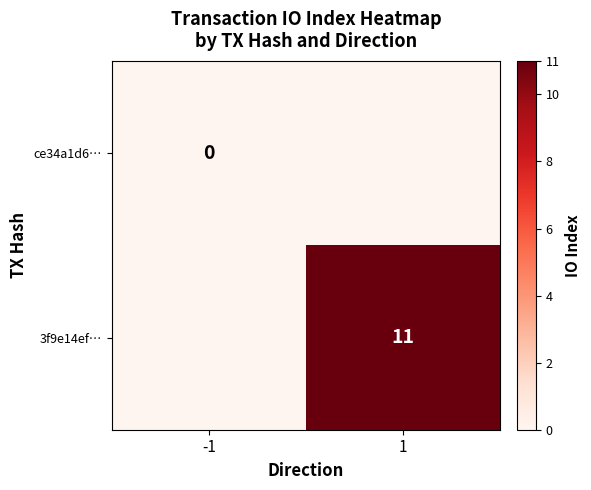

How many data points does each series have?

2